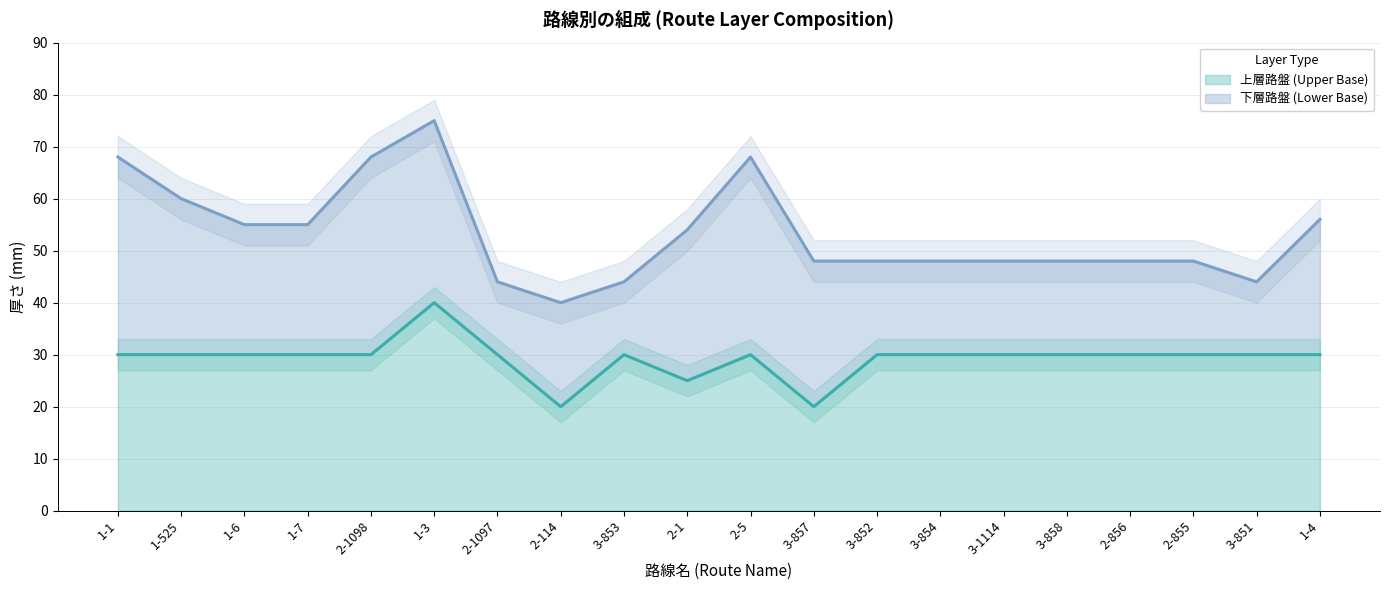

How many points are lower than both their immediate neighbors (excluding endpoints)?

3